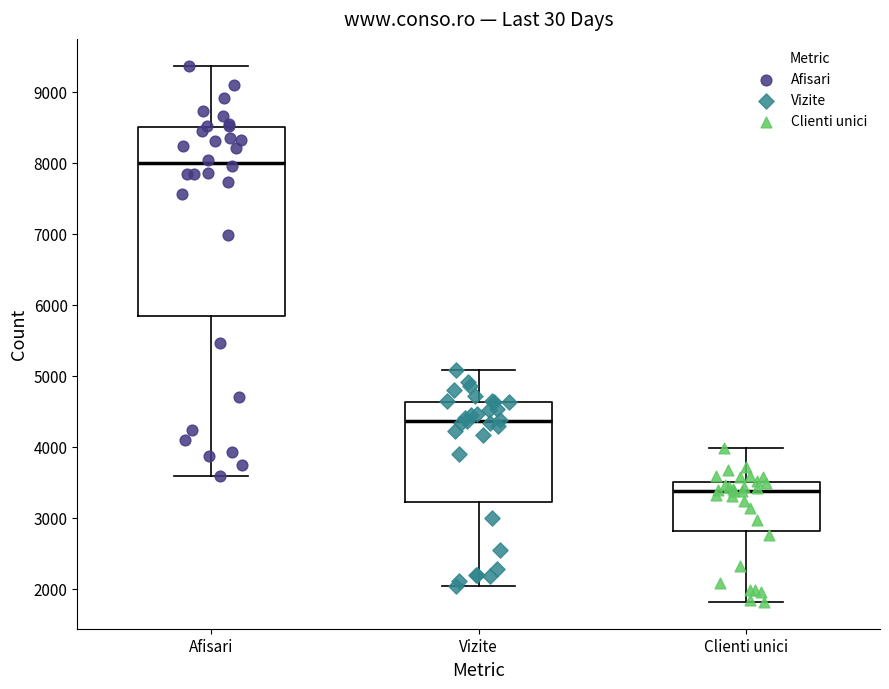

Which box's median line is the lowest?

Clienti unici